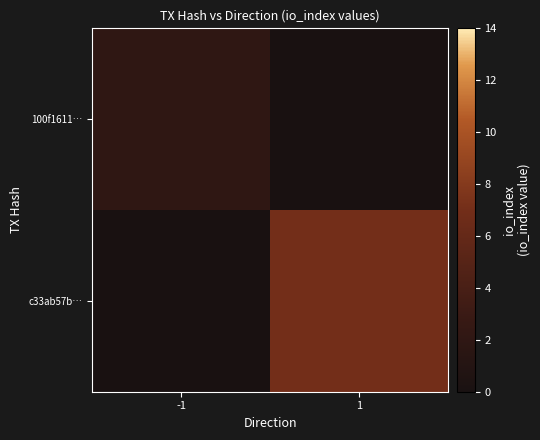

Reading right to left, list all the values displayed in this chart.

100f1611…: 1=0	-1=2
c33ab57b…: 1=7	-1=0